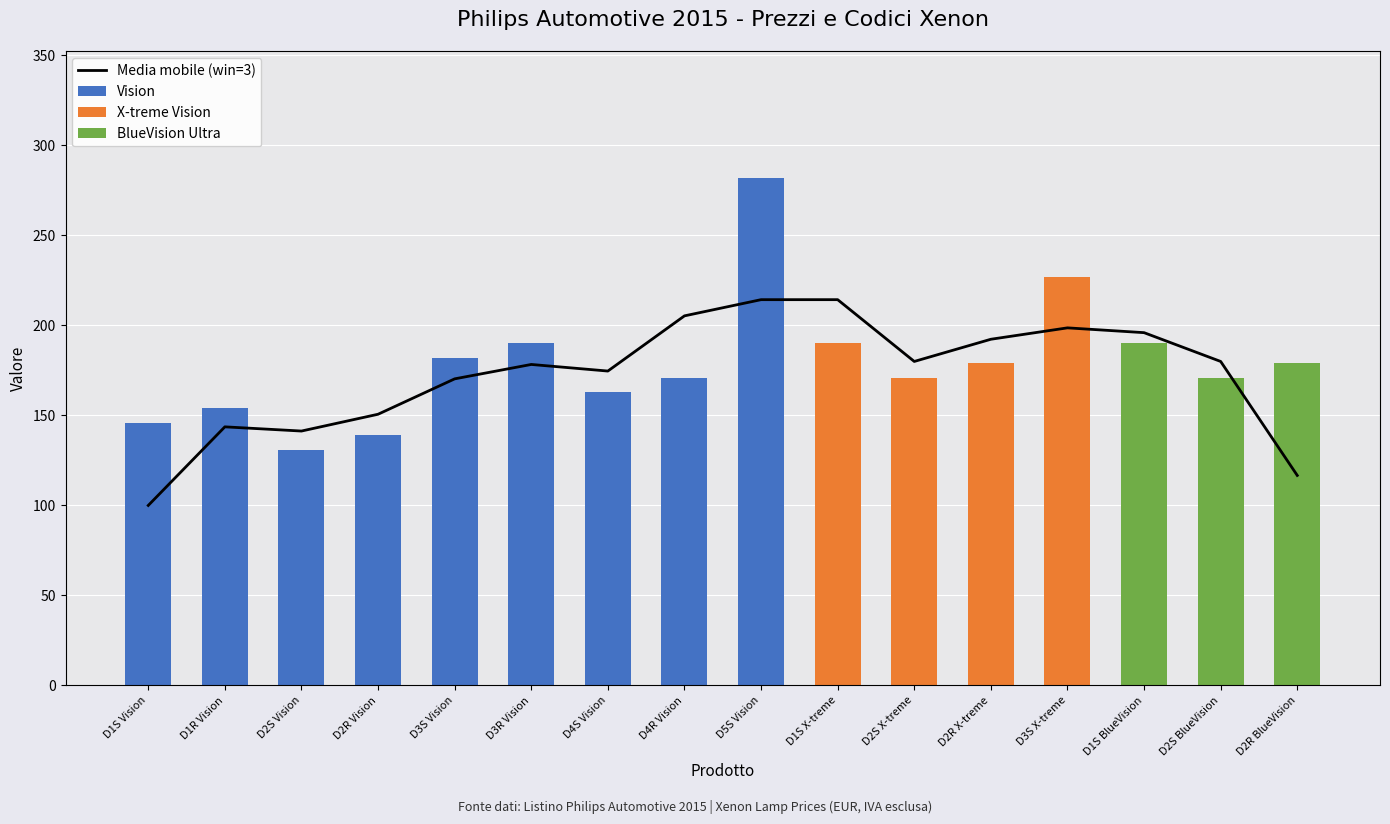

How many positive values does the X-treme Vision series have?

4